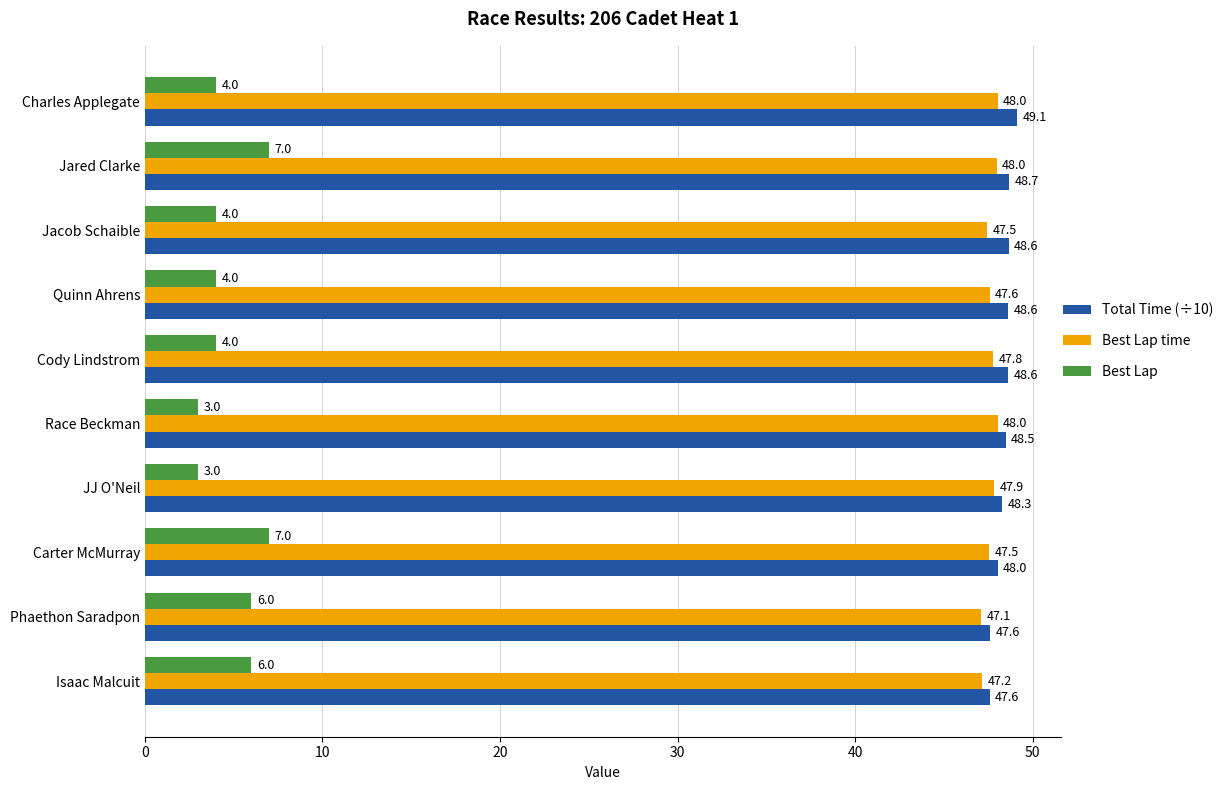

True or false: Total Time (÷10) has a value of 67.3 at Cody Lindstrom.

False